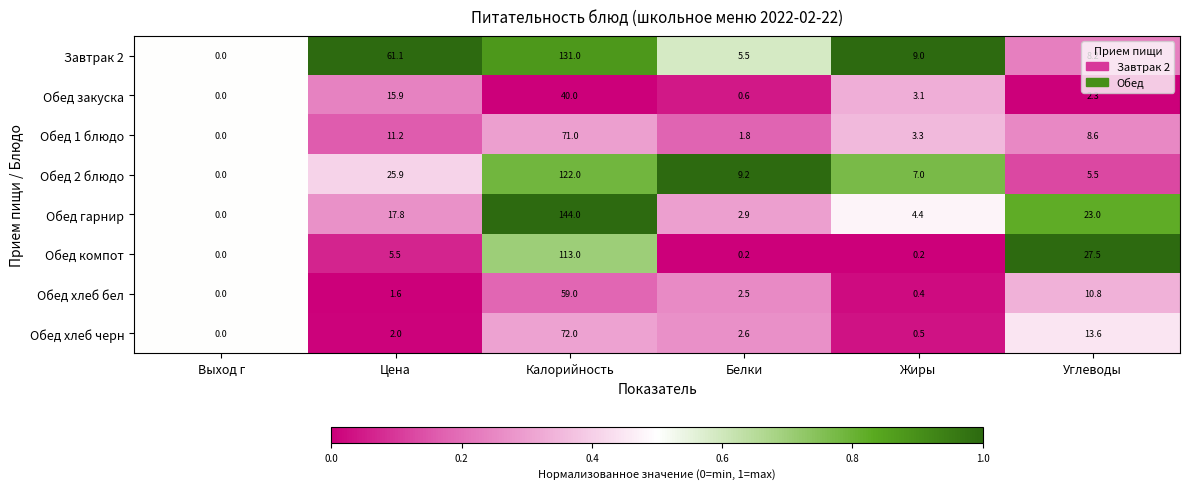

Which label corresponds to the largest value in the chart?

Калорийность